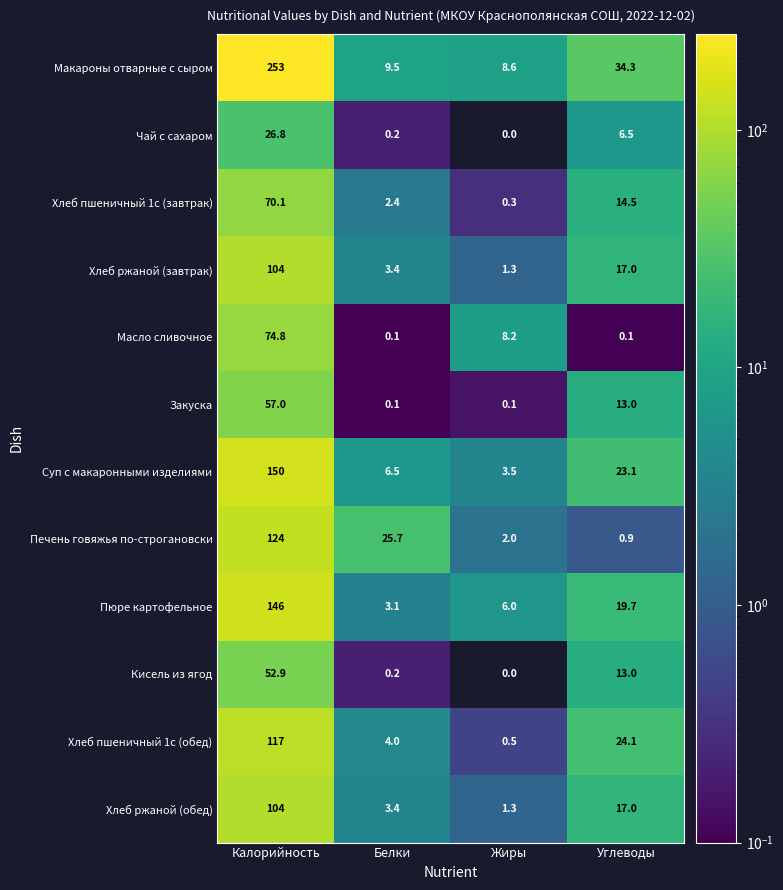

Is it true that Хлеб ржаной (завтрак) equals 0.5 at Жиры?

False